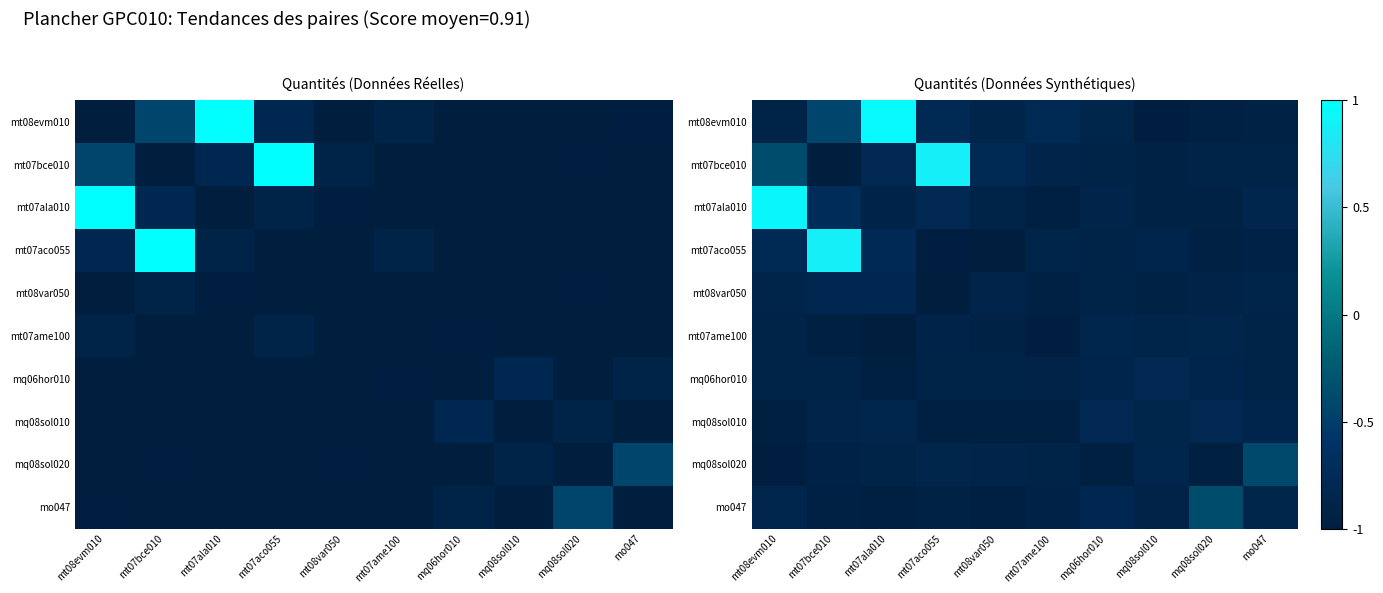

At which category is the sum across all series the highest?

mt08evm010